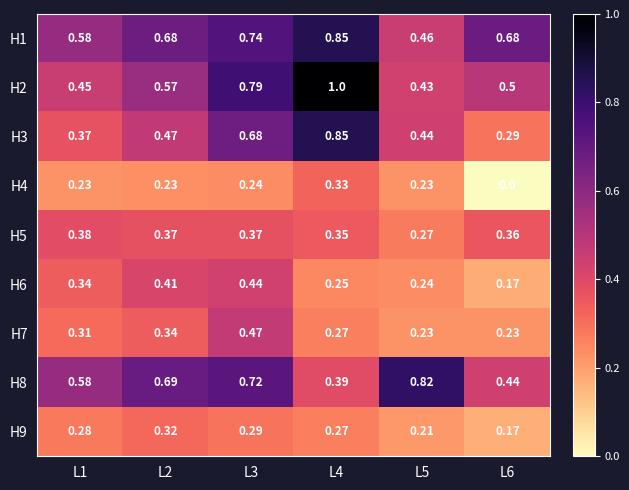

Is the value of H4 at L6 greater than the value of H6 at L4?

No